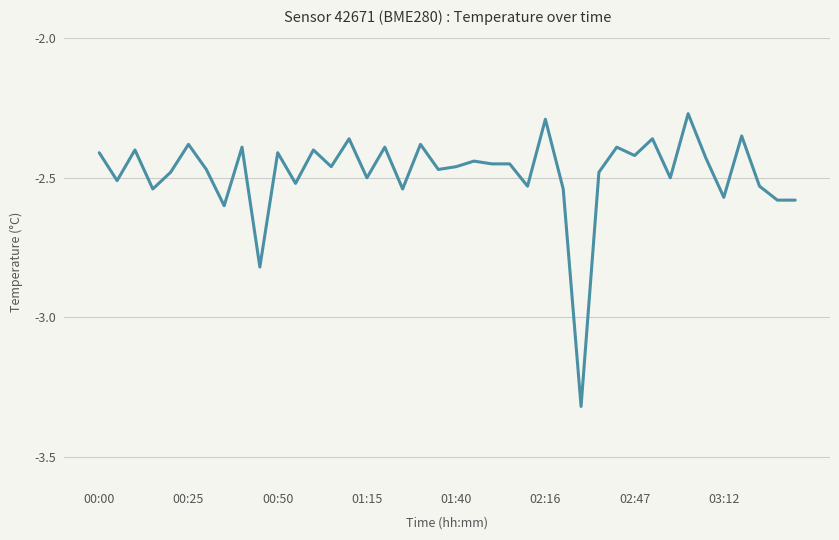

At which category does the chart reach its peak across all series?

33